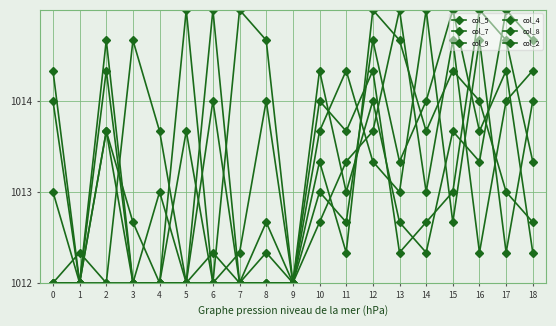

Which has a higher value, 2 or 3?

2